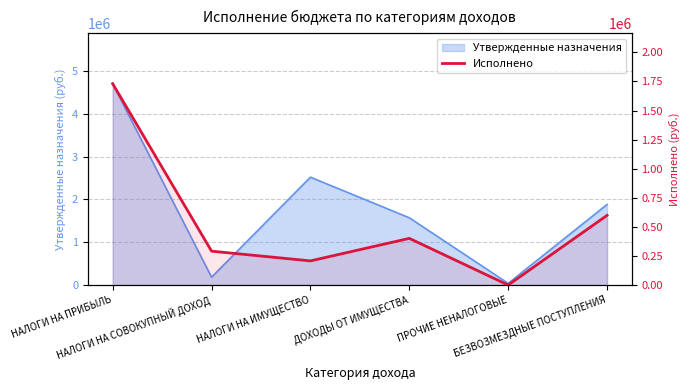

How many values are above zero?

5